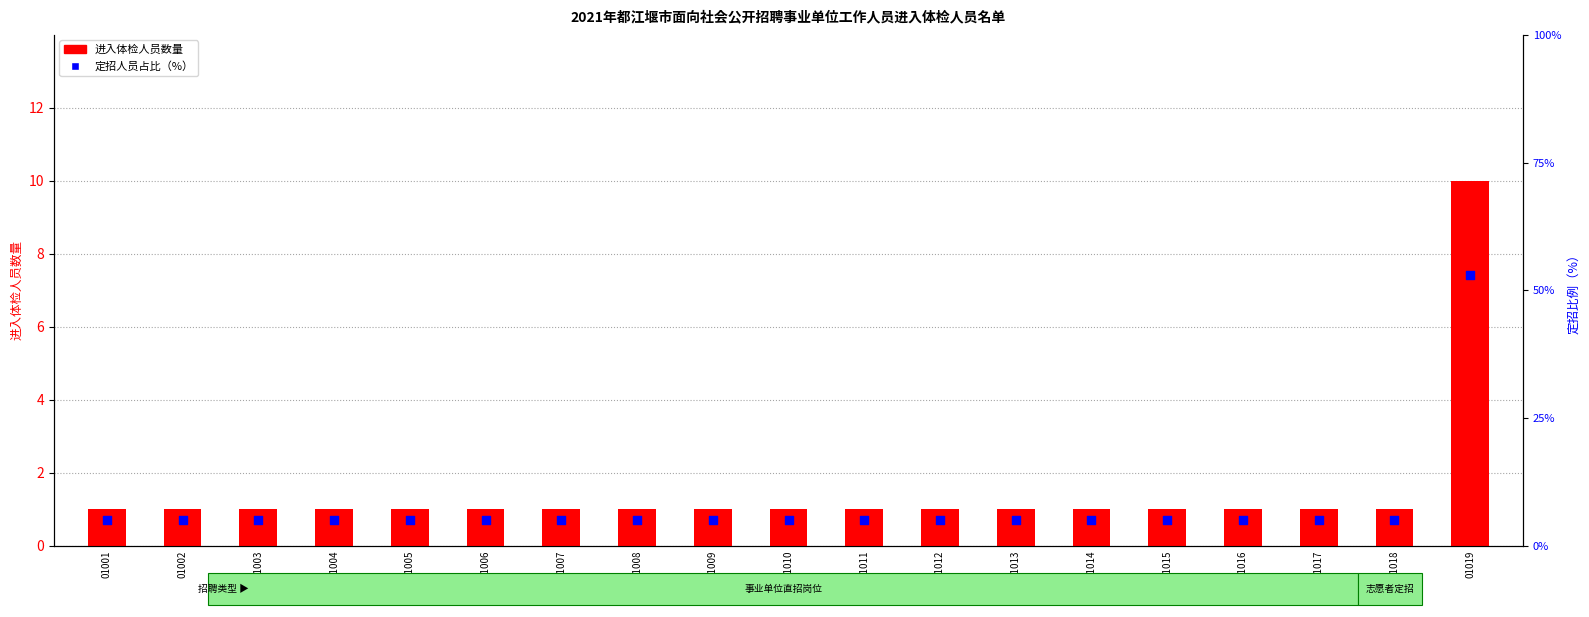

Which series reaches the maximum Y coordinate?

定招比例（%）